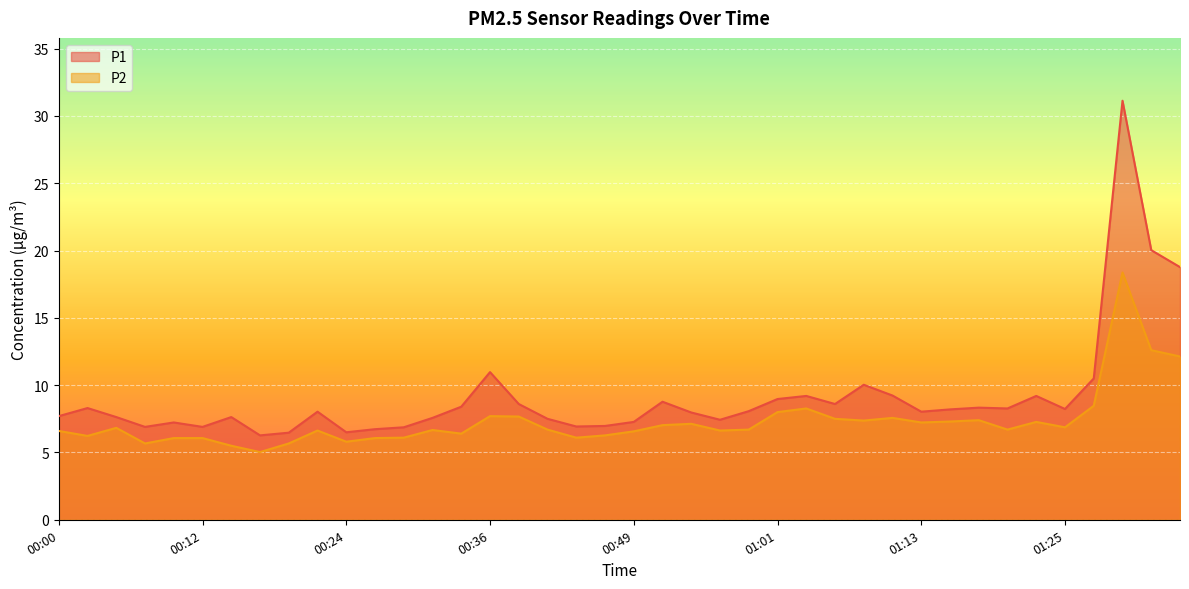

Reading left to right, list all the values displayed in this chart.

P1: 7.7	8.3	7.6	6.9	7.2	6.9	7.6	6.3	6.5	8.0	6.5	6.7	6.9	7.6	8.4	11.0	8.6	7.5	6.9	7.0	7.3	8.8	8.0	7.4	8.1	9.0	9.2	8.6	10.0	9.2	8.0	8.2	8.3	8.3	9.2	8.2	10.5	31.1	20.0	18.8
P2: 6.6	6.2	6.8	5.7	6.1	6.1	5.5	5.0	5.7	6.6	5.8	6.1	6.1	6.7	6.4	7.7	7.7	6.7	6.1	6.3	6.6	7.0	7.1	6.6	6.7	8.0	8.3	7.5	7.4	7.6	7.2	7.3	7.4	6.7	7.3	6.9	8.5	18.4	12.6	12.1